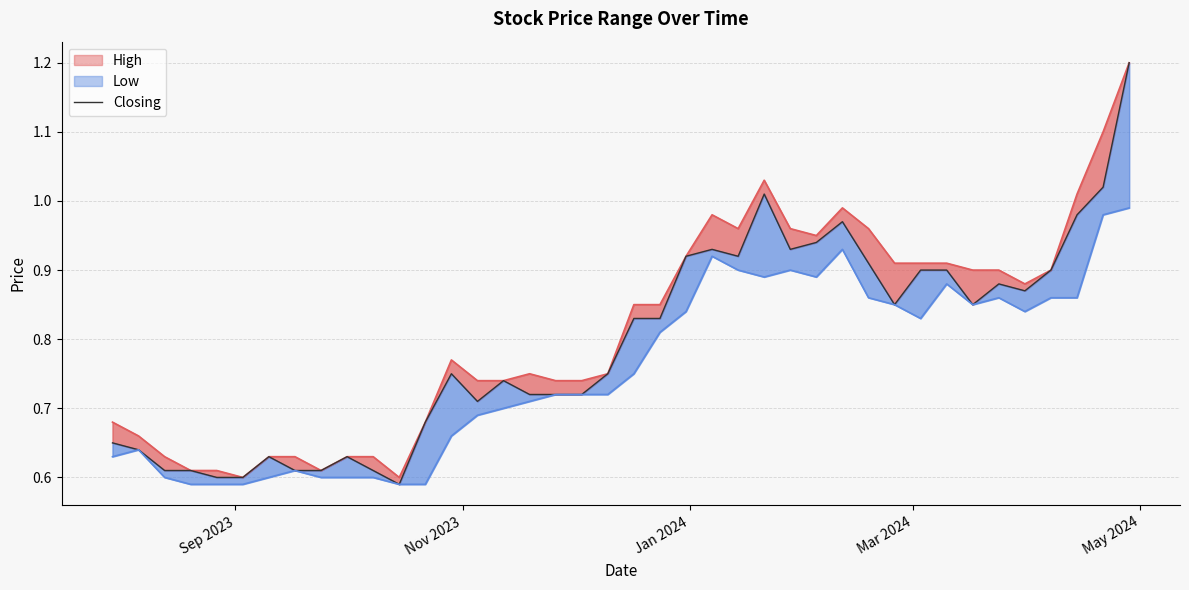

True or false: the data shows 1.4 at 33.

False